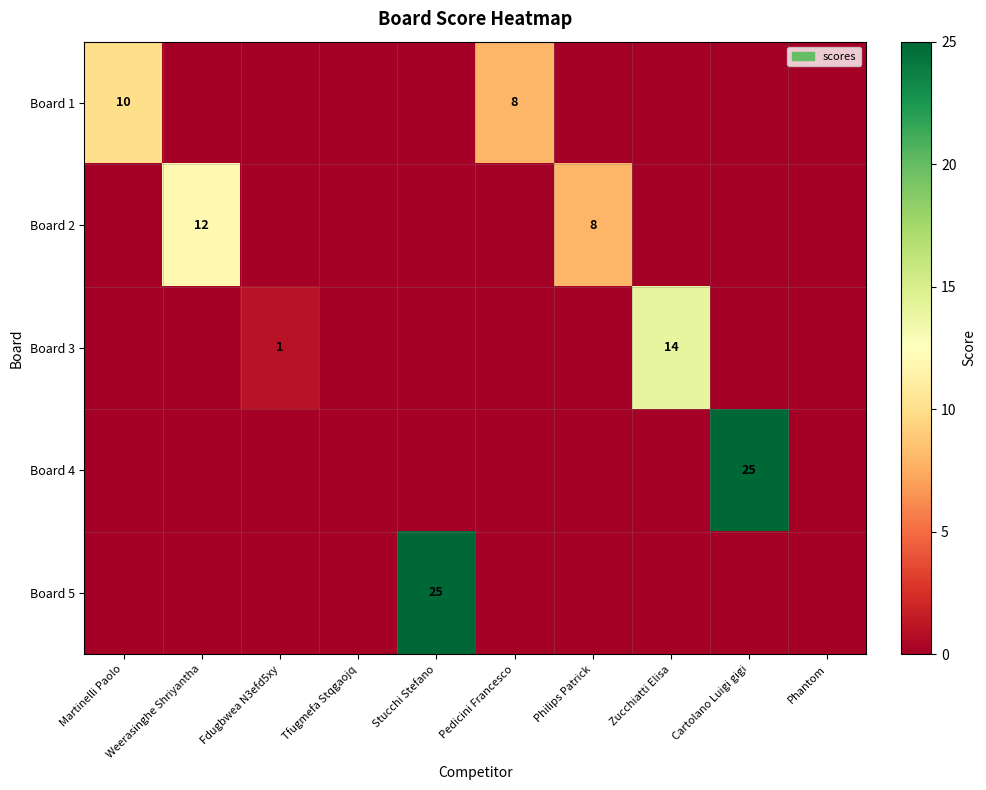

At which category is the sum across all series the highest?

Stucchi Stefano